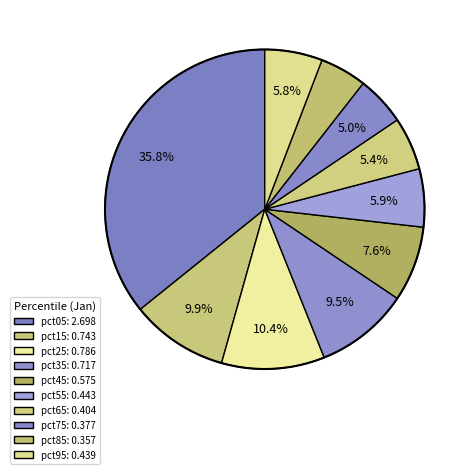

Is there a majority slice in this chart?

No